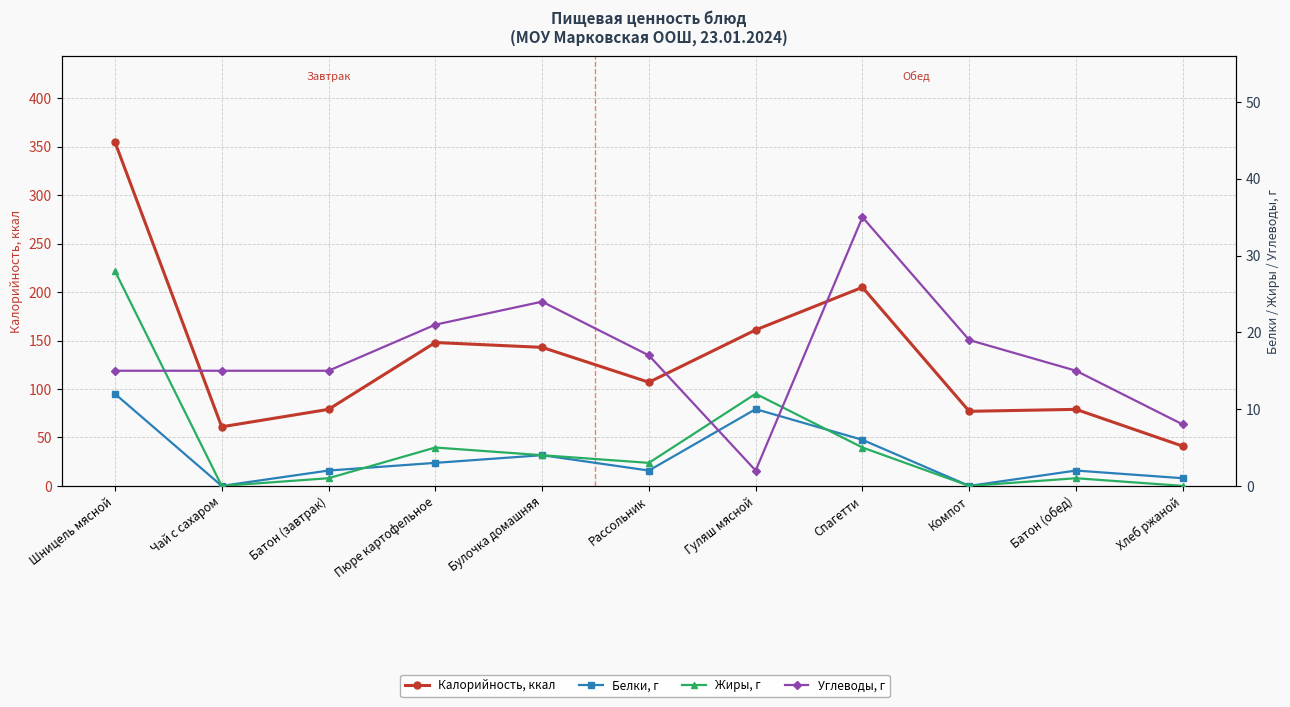

Is this an area chart (filled region under the line)?

No